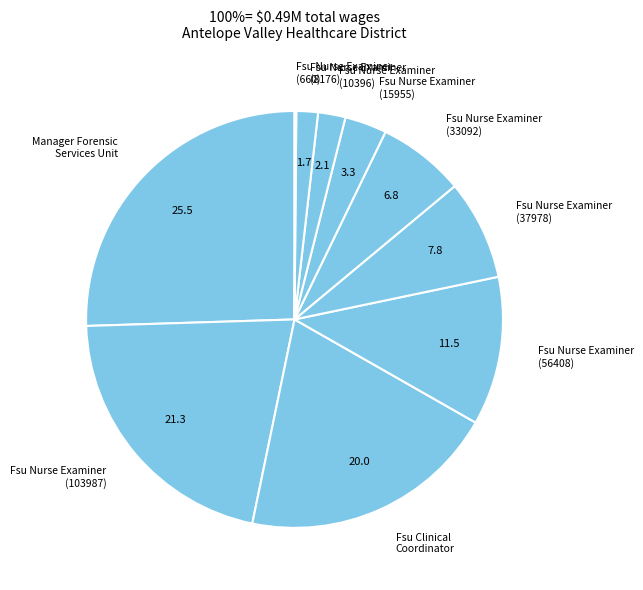

Is there a majority slice in this chart?

No